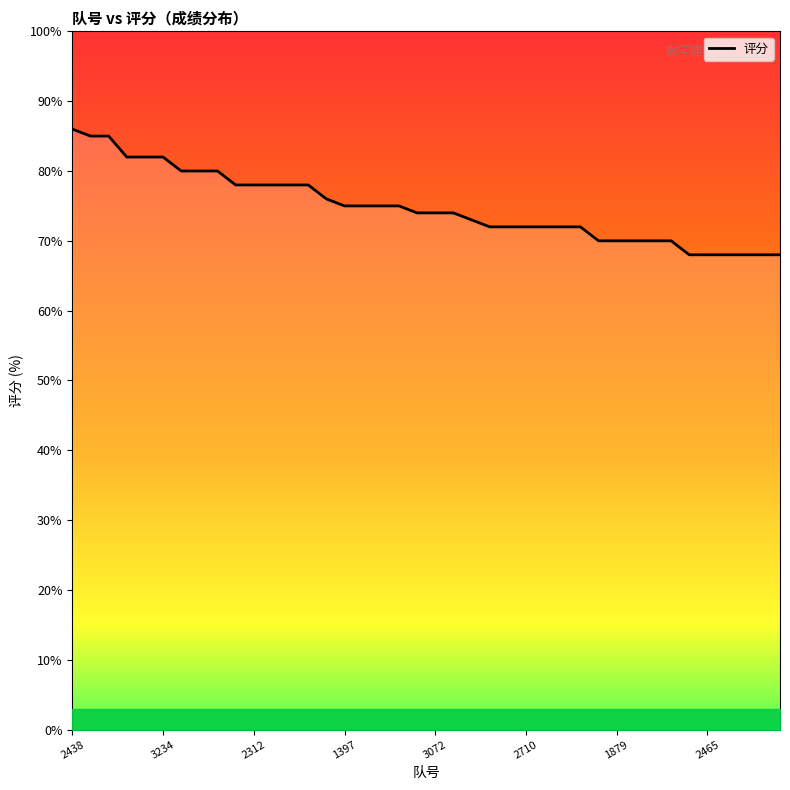

What is the maximum value shown in the chart?

86